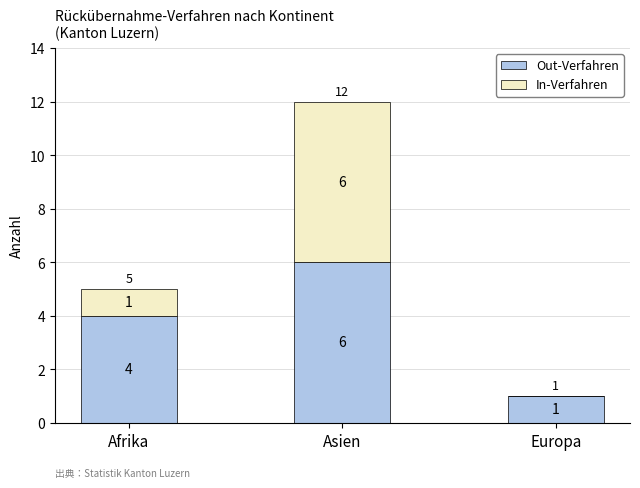

How many Out-Verfahren values are between 1 and 6?

3